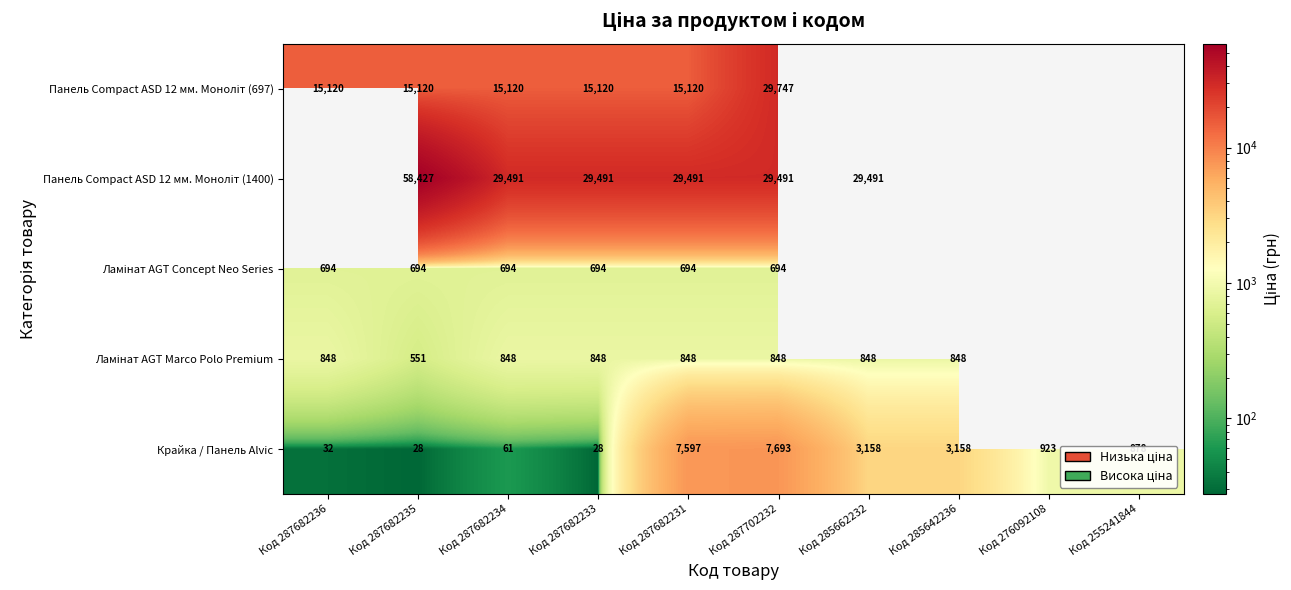

What is the approximate value of Крайка / Панель Alvic at Код 287702232, to the nearest 100?

7700